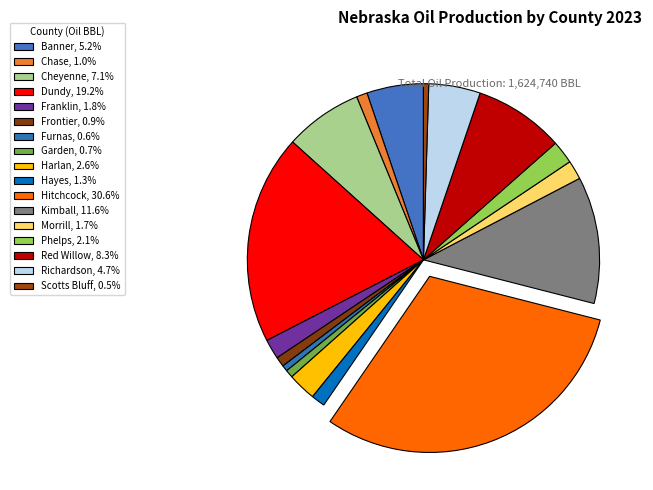

To the nearest percent, what percentage of the pie is Kimball?

12%